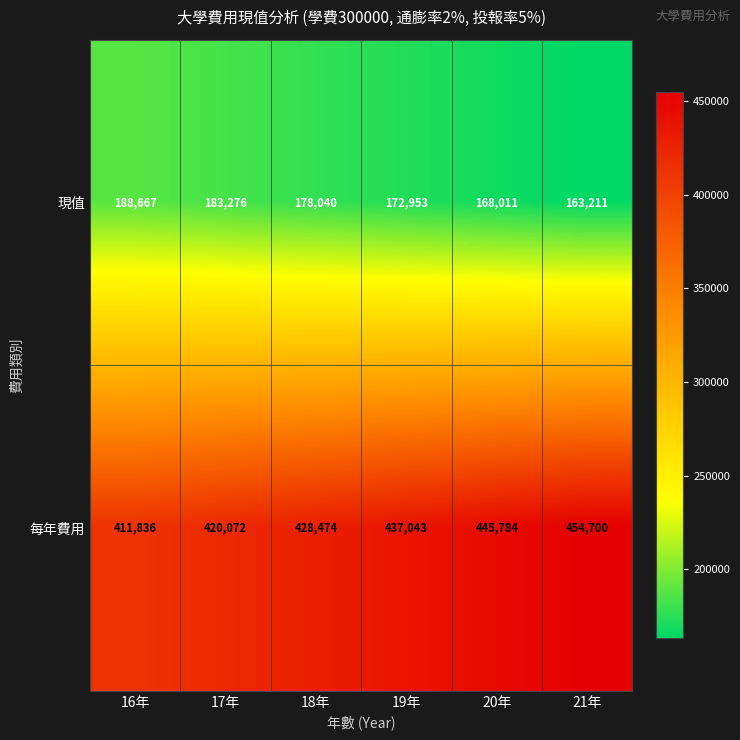

List the series in order of their peak value, lowest first.

現值, 每年費用